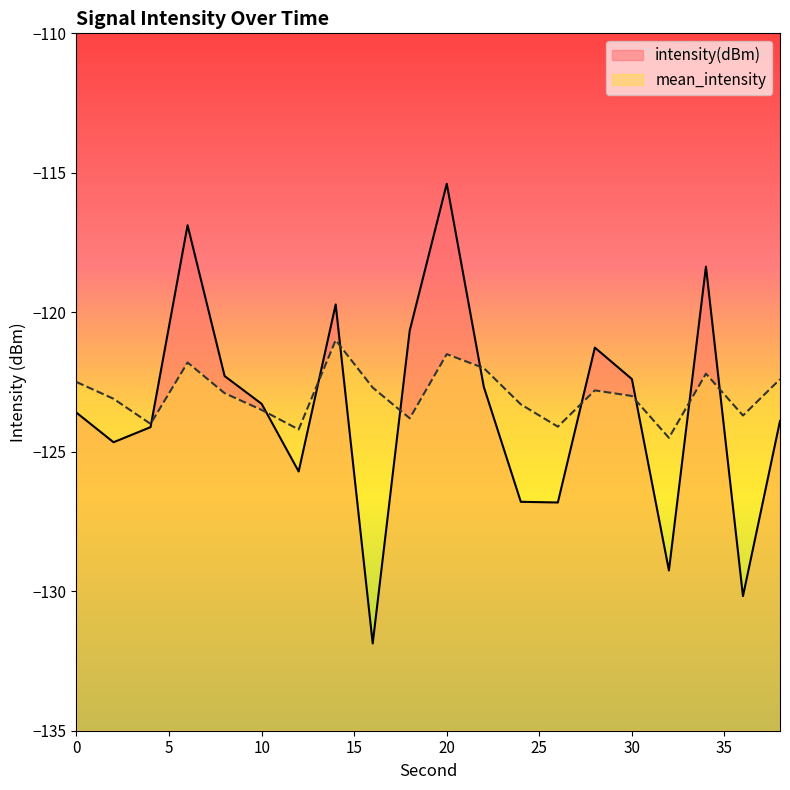

Is the value of intensity(dBm) at 24 greater than the value of mean_intensity at 16?

No